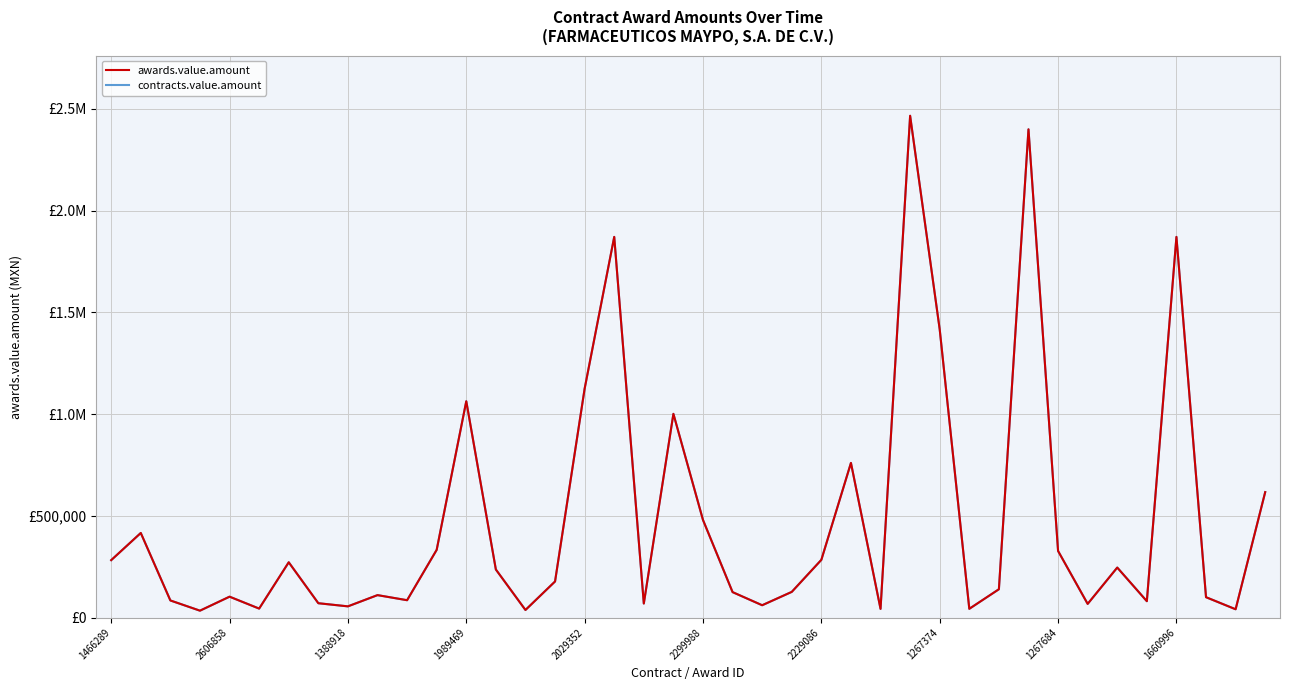

Does the chart have visible grid lines?

Yes